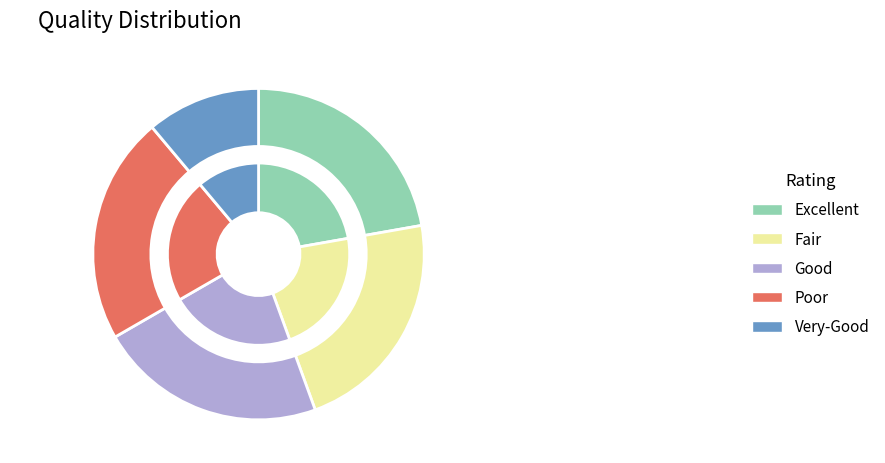

How many segments does this pie chart have?

9